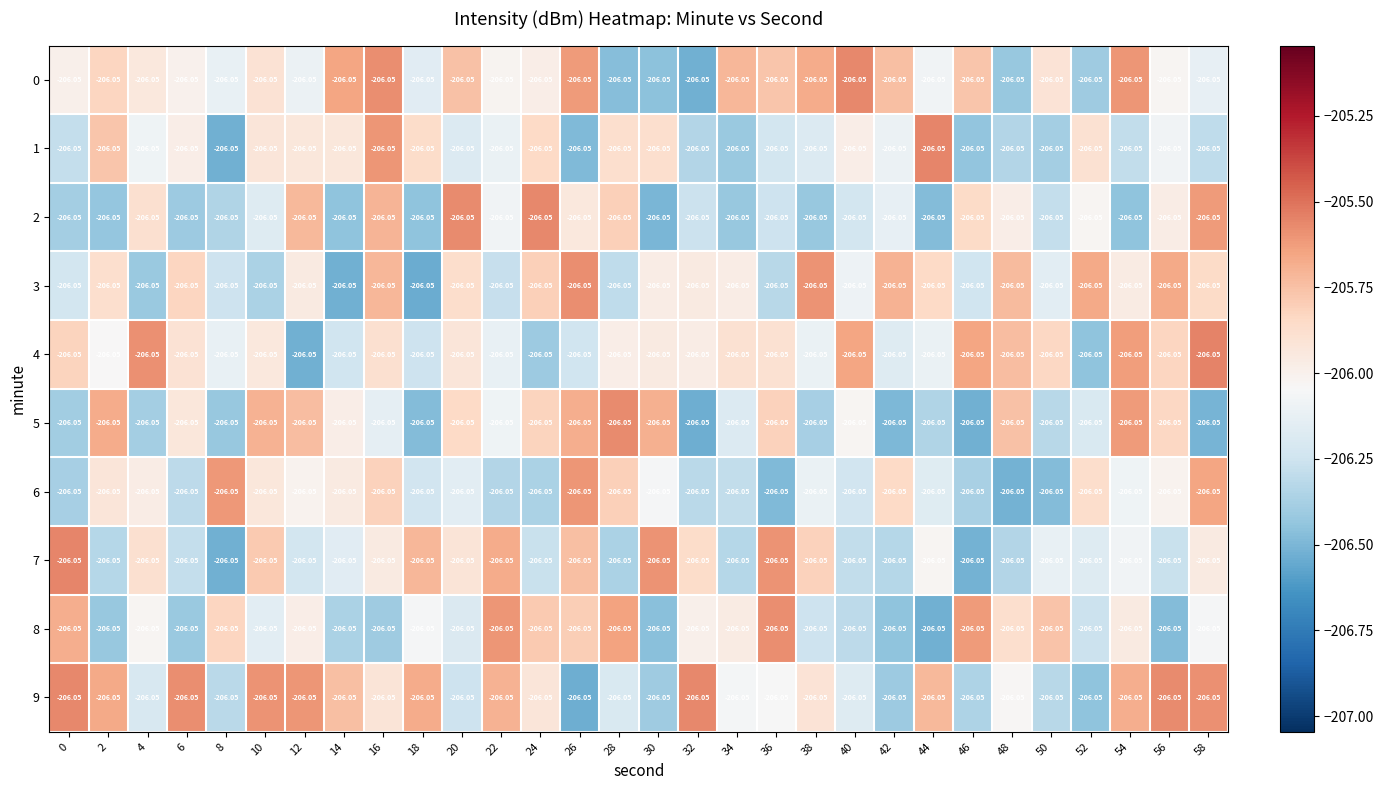

Read the 6 value at 4.

-206.0